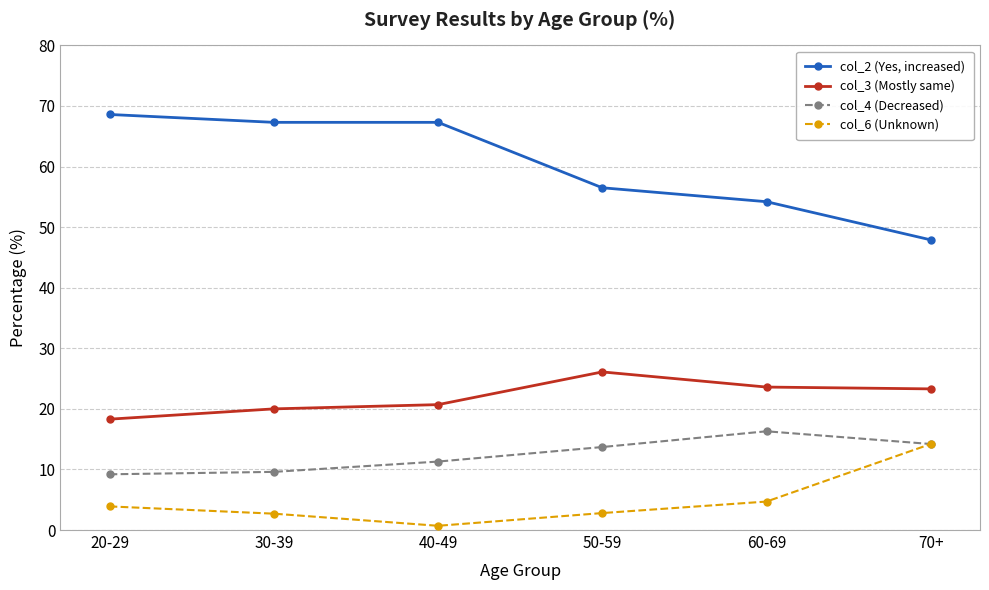

True or false: col_3 (Mostly same) and col_2 (Yes, increased) cross at least once.

False